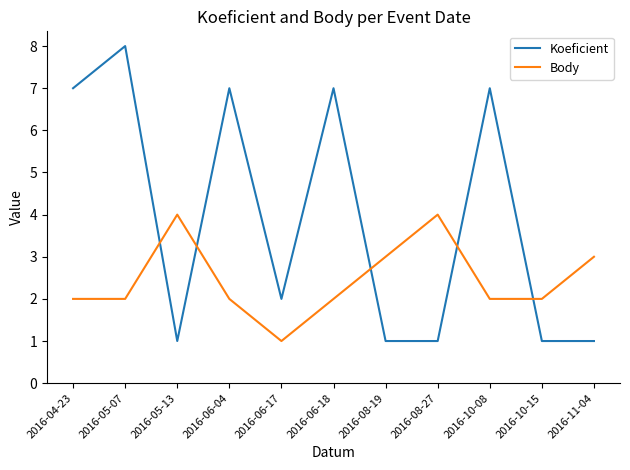

The Body series shows 3 at 2016-10-08. True or false?

False